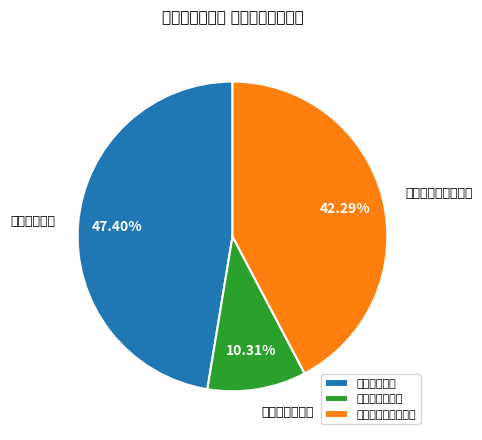

Do 工资福利支出 and 对个人和家庭的补助 together represent more than half of the pie?

Yes